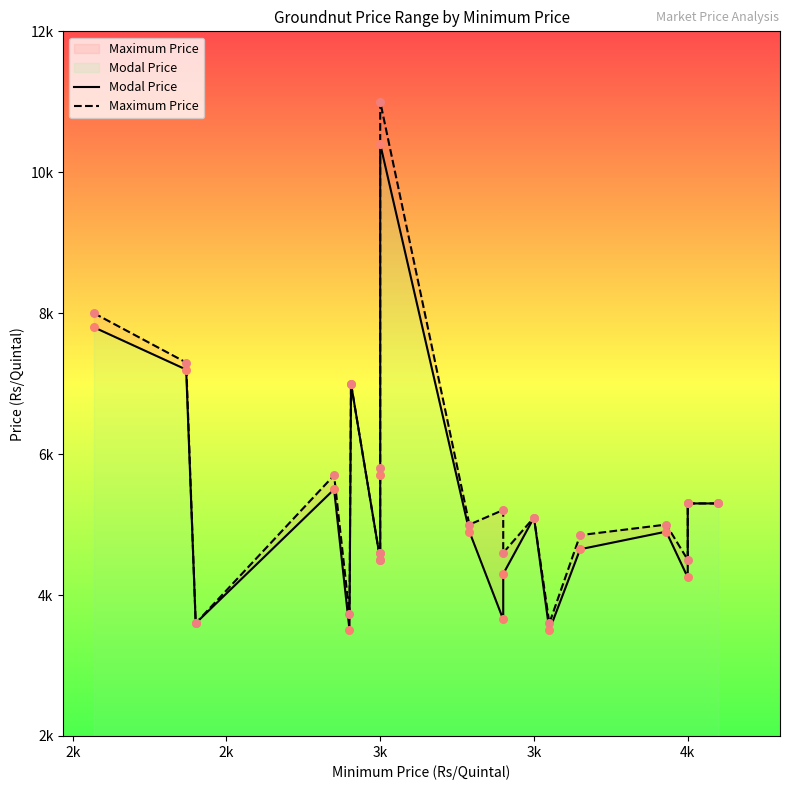

Is the value of Maximum Price at 4k greater than the value of Modal Price at 9?

No